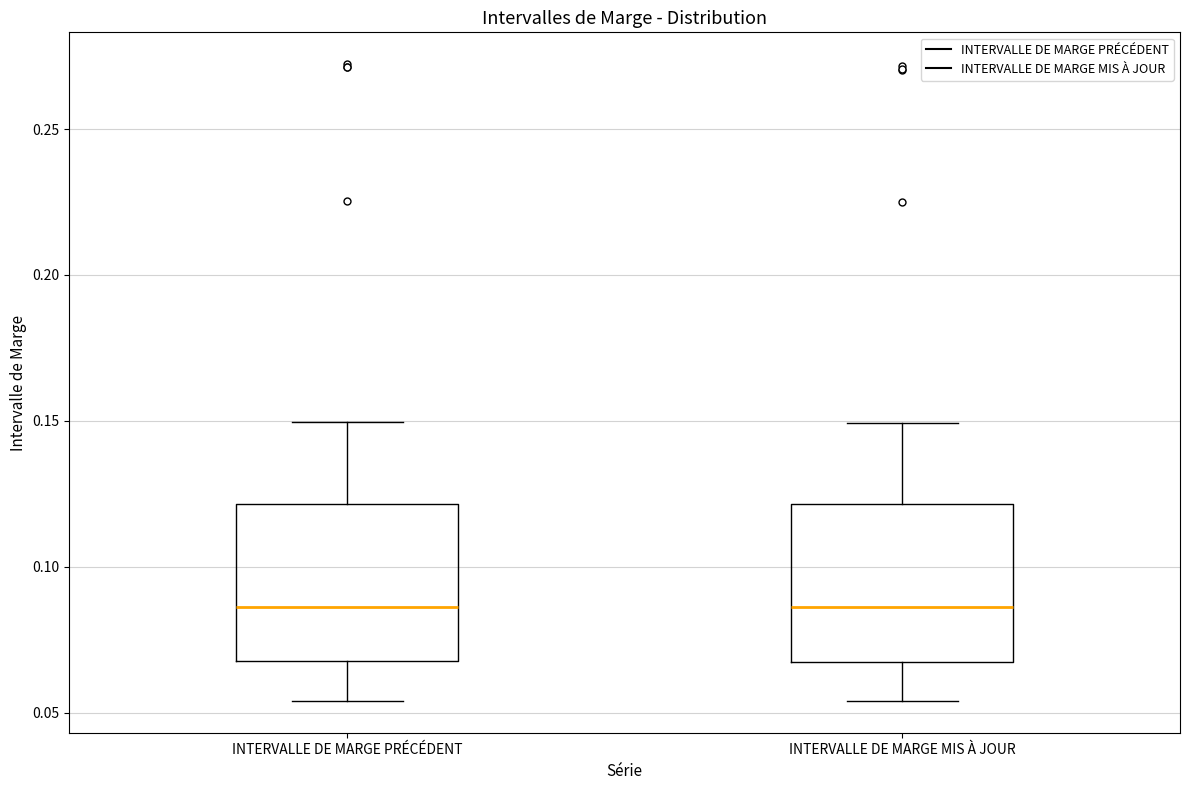

Reading left to right, read every box against the y-axis: the position of its median line, the range the box covers, and the ends of its whiskers. The values are not printed on the chart, so give them approximately, as read against the axis.

INTERVALLE DE MARGE PRÉCÉDENT: median 0.085, box 0.070 to 0.120, whiskers 0.055 to 0.150
INTERVALLE DE MARGE MIS À JOUR: median 0.085, box 0.065 to 0.120, whiskers 0.055 to 0.150